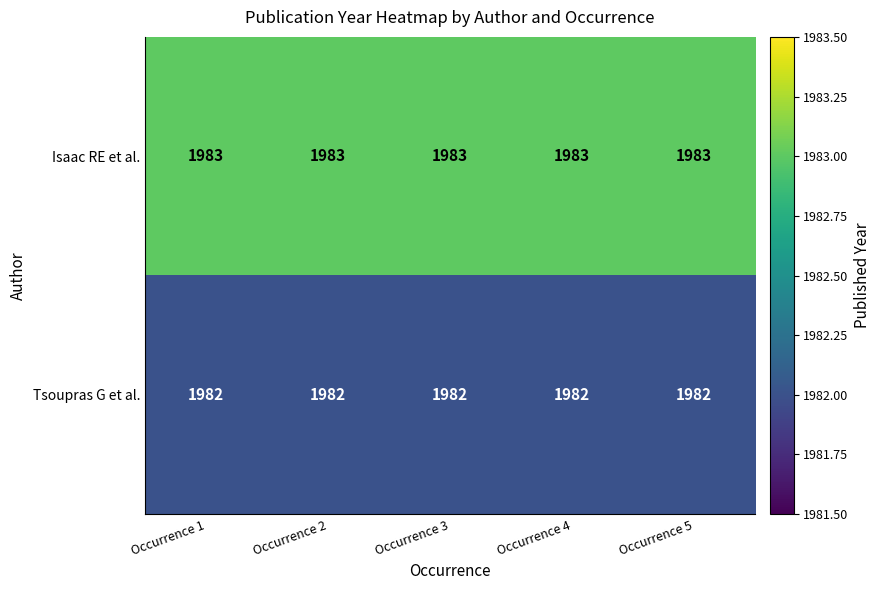

What is the greatest value displayed?

1983